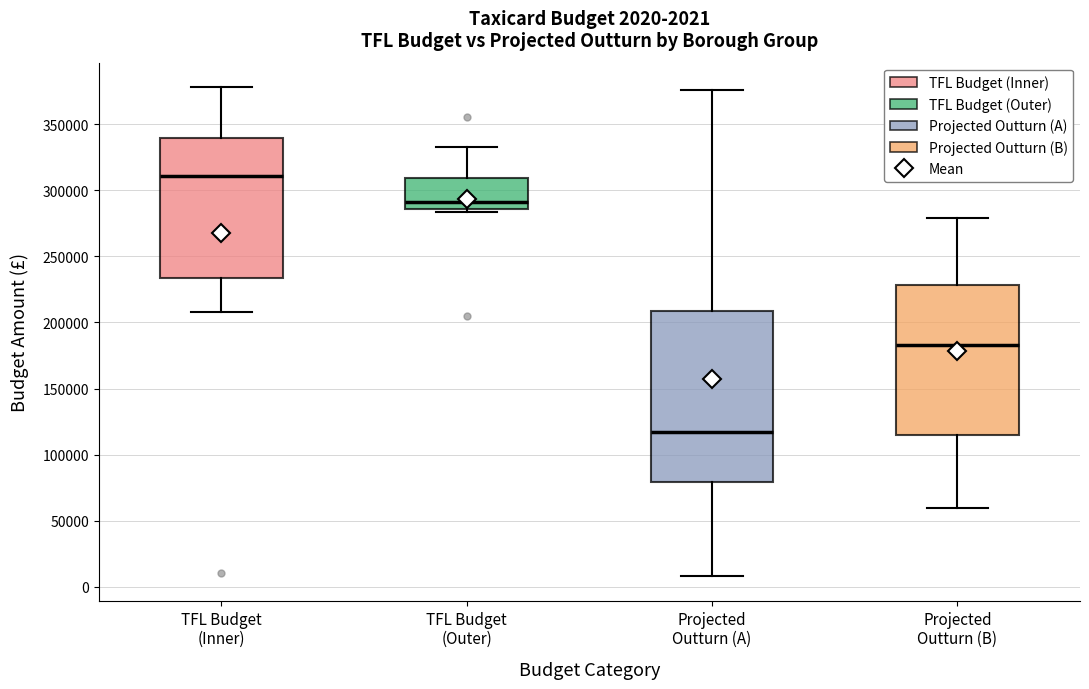

Which box is the tallest, from its lower edge to its upper edge?

Projected Outturn (A)